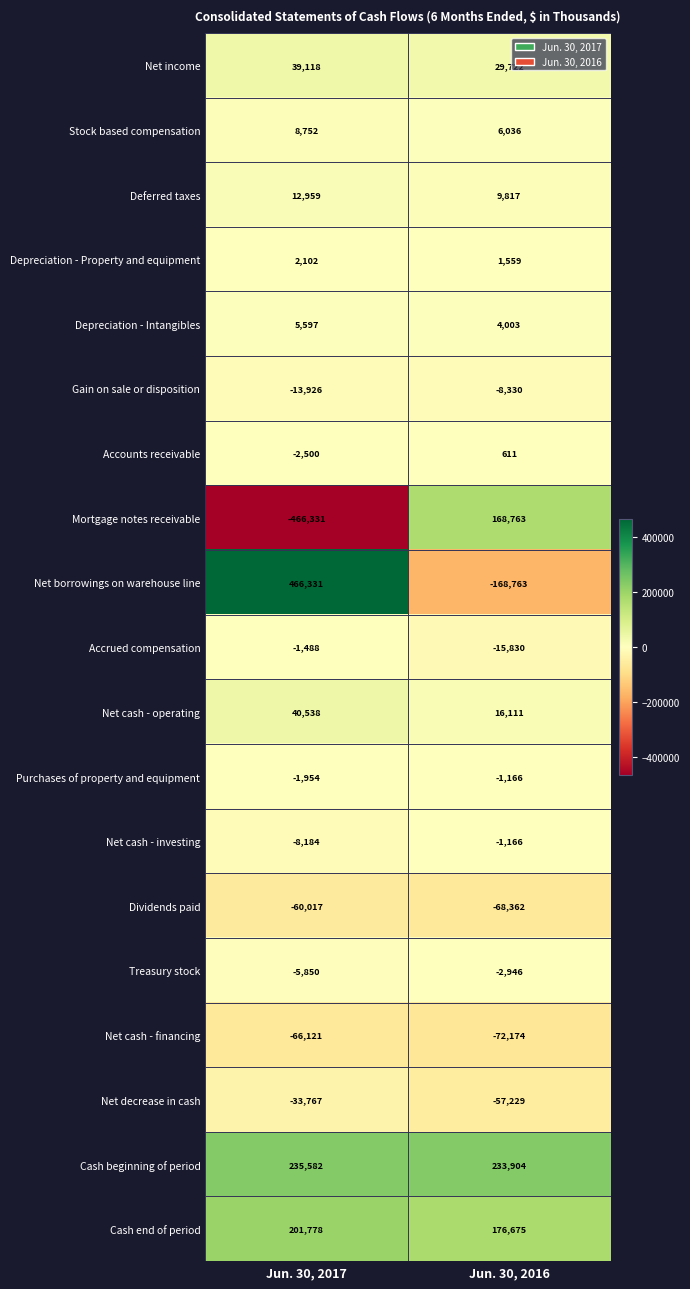

The value of Depreciation - Intangibles at Jun. 30, 2016 is 2227. True or false?

False